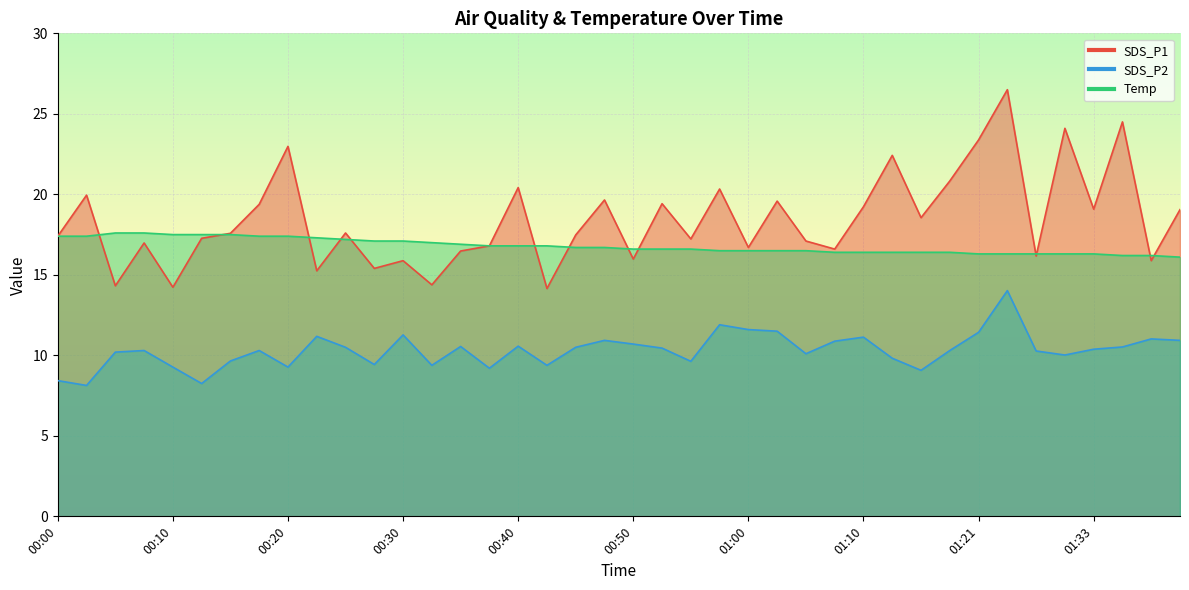

Reading left to right, extract all data points from this chart.

SDS_P1: 17.4	19.9	14.3	17.0	14.2	17.3	17.6	19.4	23.0	15.2	17.6	15.4	15.9	14.4	16.5	16.8	20.4	14.2	17.5	19.6	16.0	19.4	17.2	20.3	16.7	19.6	17.1	16.6	19.2	22.4	18.6	20.8	23.4	26.5	16.2	24.1	19.1	24.5	15.9	19.1
SDS_P2: 8.4	8.1	10.2	10.3	9.3	8.2	9.7	10.3	9.3	11.2	10.5	9.4	11.3	9.4	10.6	9.2	10.6	9.4	10.5	10.9	10.7	10.4	9.6	11.9	11.6	11.5	10.1	10.9	11.1	9.8	9.1	10.3	11.4	14.0	10.3	10.0	10.4	10.5	11.0	10.9
Temp: 17.4	17.4	17.6	17.6	17.5	17.5	17.5	17.4	17.4	17.3	17.2	17.1	17.1	17.0	16.9	16.8	16.8	16.8	16.7	16.7	16.6	16.6	16.6	16.5	16.5	16.5	16.5	16.4	16.4	16.4	16.4	16.4	16.3	16.3	16.3	16.3	16.3	16.2	16.2	16.1